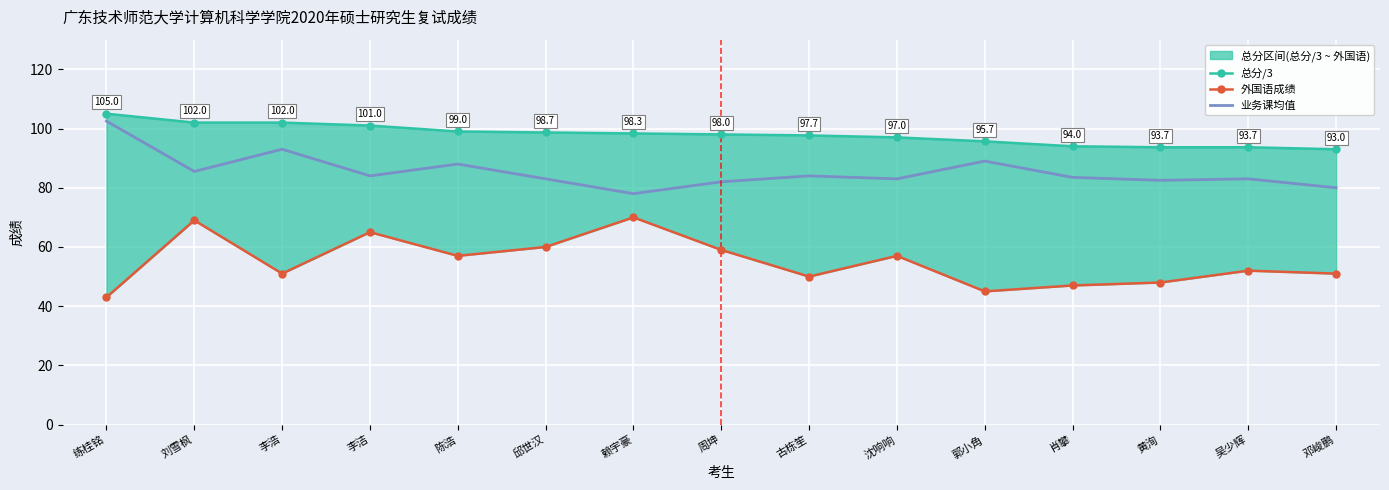

True or false: 外国语成绩 has a value of 70.0 at 郭小角.

False